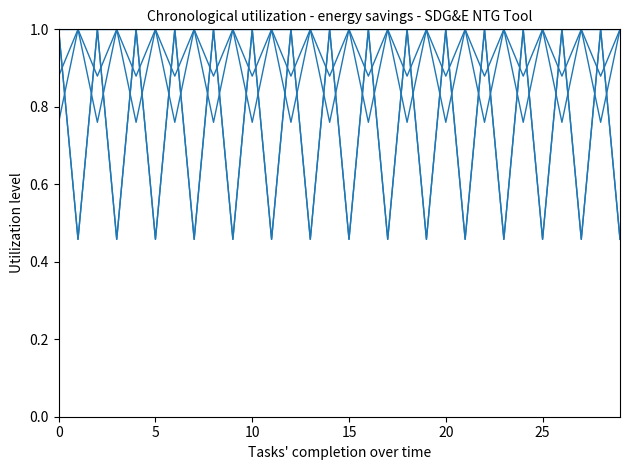

Reading left to right, transcribe all the data shown in this chart.

Gross Unit Annual Electricity Savings (kWh/unit): 1.0	0.5	1.0	0.5	1.0	0.5	1.0	0.5	1.0	0.5	1.0	0.5	1.0	0.5	1.0	0.5	1.0	0.5	1.0	0.5	1.0	0.5	1.0	0.5	1.0	0.5	1.0	0.5	1.0	0.5
Gross Unit Annual Gas Savings (therm/unit): 0.9	1.0	0.9	1.0	0.9	1.0	0.9	1.0	0.9	1.0	0.9	1.0	0.9	1.0	0.9	1.0	0.9	1.0	0.9	1.0	0.9	1.0	0.9	1.0	0.9	1.0	0.9	1.0	0.9	1.0
Net-to-Gross Ratio - kWh: 1.0	1.0	1.0	1.0	1.0	1.0	1.0	1.0	1.0	1.0	1.0	1.0	1.0	1.0	1.0	1.0	1.0	1.0	1.0	1.0	1.0	1.0	1.0	1.0	1.0	1.0	1.0	1.0	1.0	1.0
Annual Units 2009: 0.8	1.0	0.8	1.0	0.8	1.0	0.8	1.0	0.8	1.0	0.8	1.0	0.8	1.0	0.8	1.0	0.8	1.0	0.8	1.0	0.8	1.0	0.8	1.0	0.8	1.0	0.8	1.0	0.8	1.0
Demand Scaler: 1.0	0.5	1.0	0.5	1.0	0.5	1.0	0.5	1.0	0.5	1.0	0.5	1.0	0.5	1.0	0.5	1.0	0.5	1.0	0.5	1.0	0.5	1.0	0.5	1.0	0.5	1.0	0.5	1.0	0.5